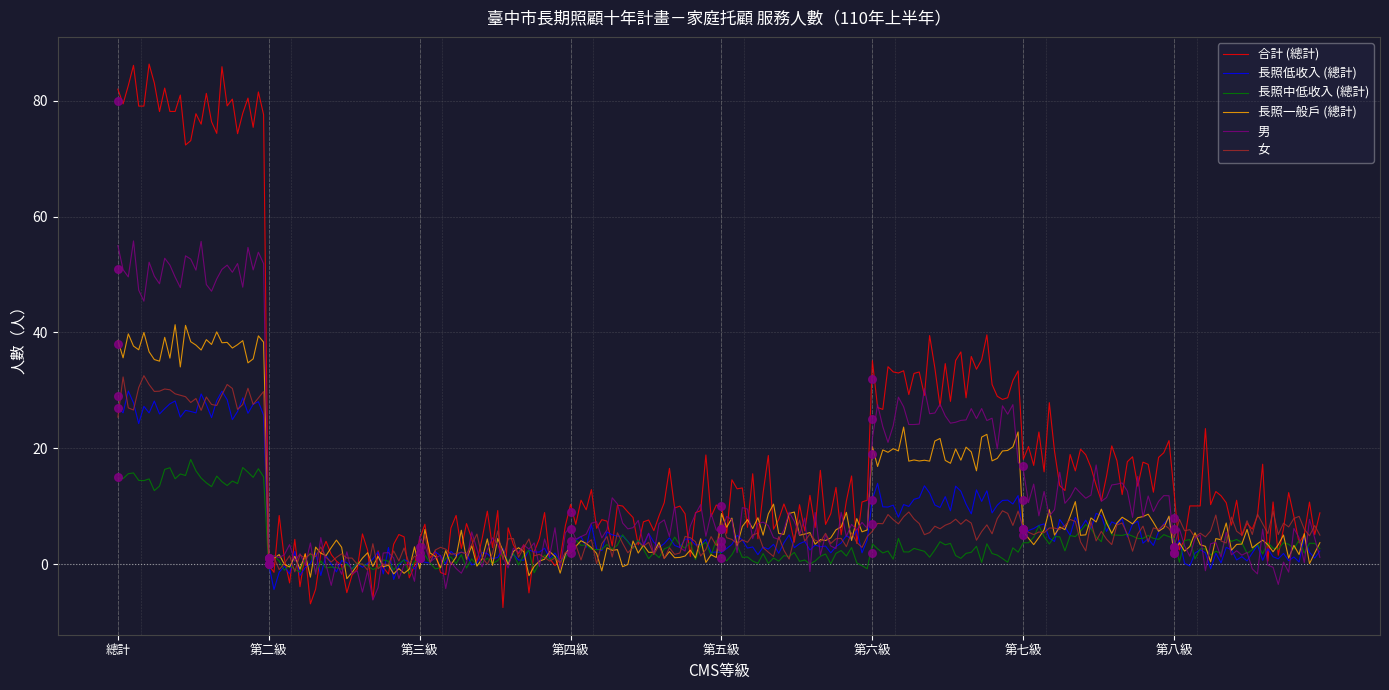

Which series contains the lowest Y value?

長照低收入 (總計)